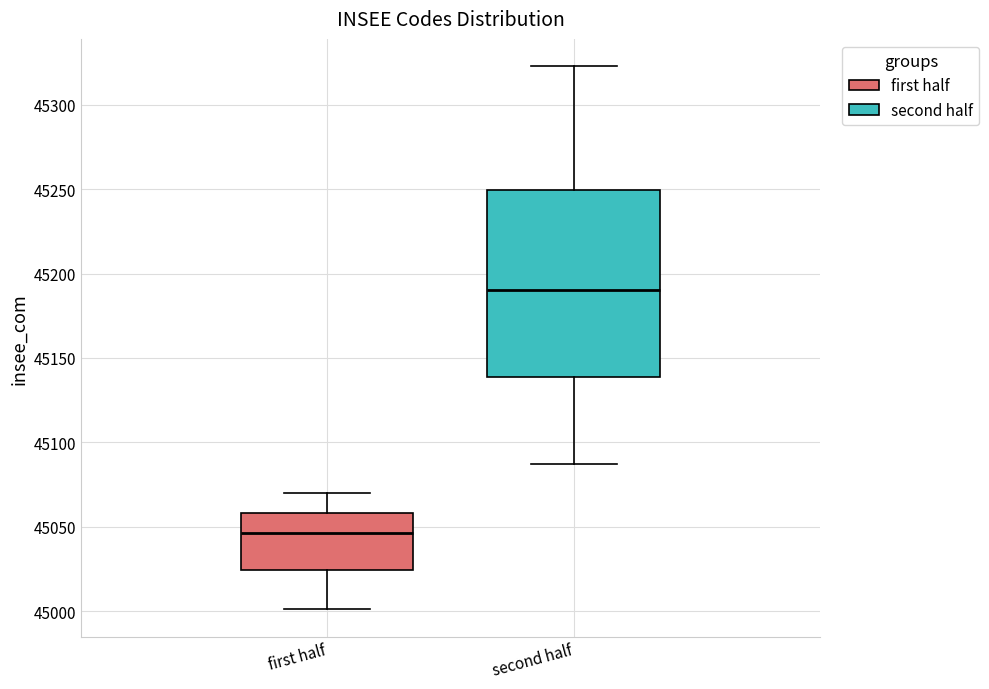

Reading left to right, read every box against the y-axis: the position of its median line, the range the box covers, and the ends of its whiskers. The values are not printed on the chart, so give them approximately, as read against the axis.

first half: median 45045, box 45025 to 45060, whiskers 45000 to 45070
second half: median 45190, box 45140 to 45250, whiskers 45085 to 45325